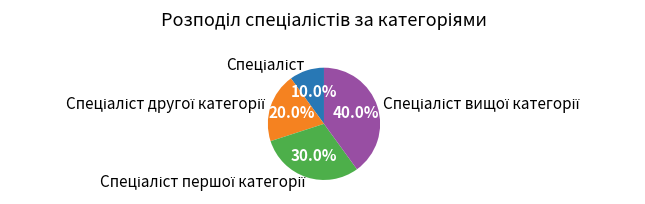

To the nearest percent, what is the average slice percentage?

25%